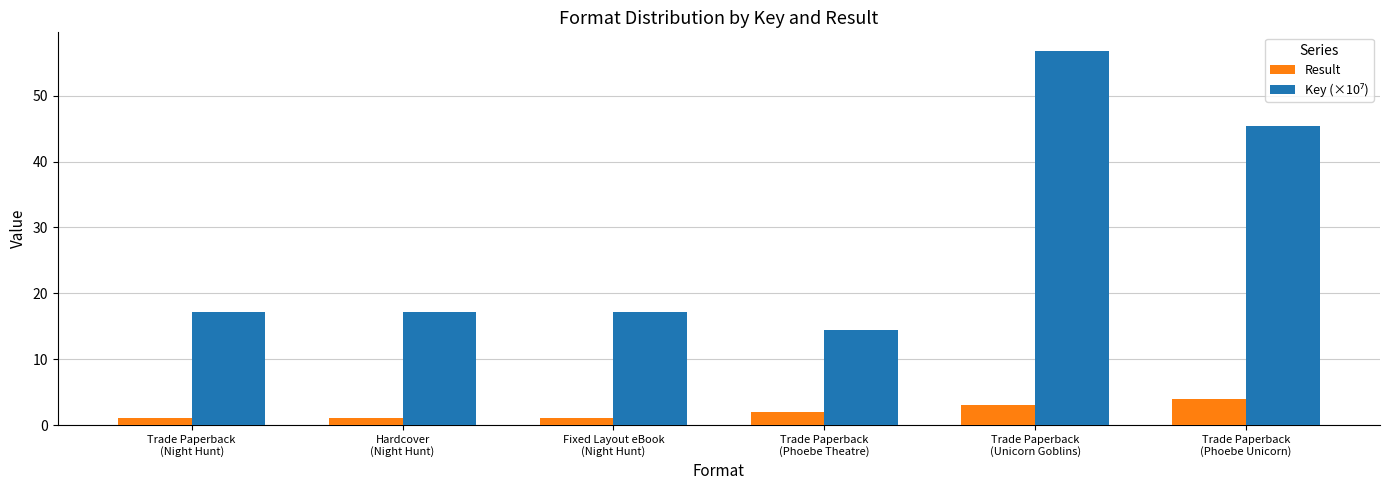

At how many categories does at least one series exceed 6?

6